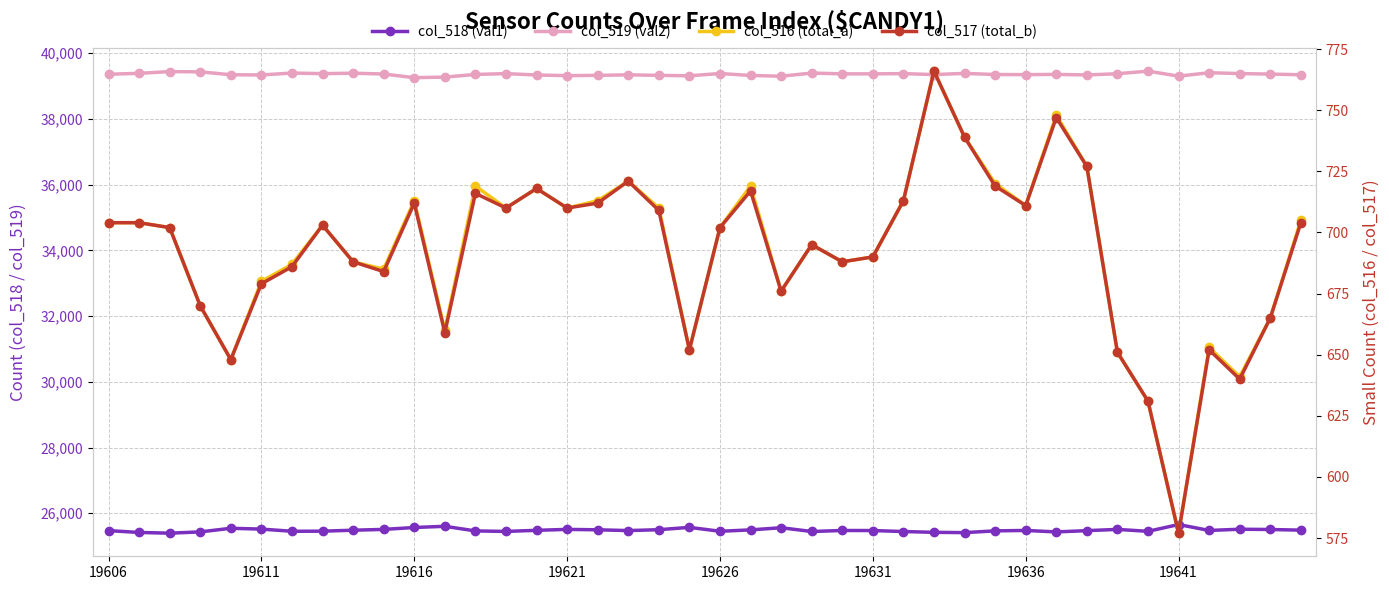

True or false: col_517 (total_b) has more than 1 interior local peaks.

True